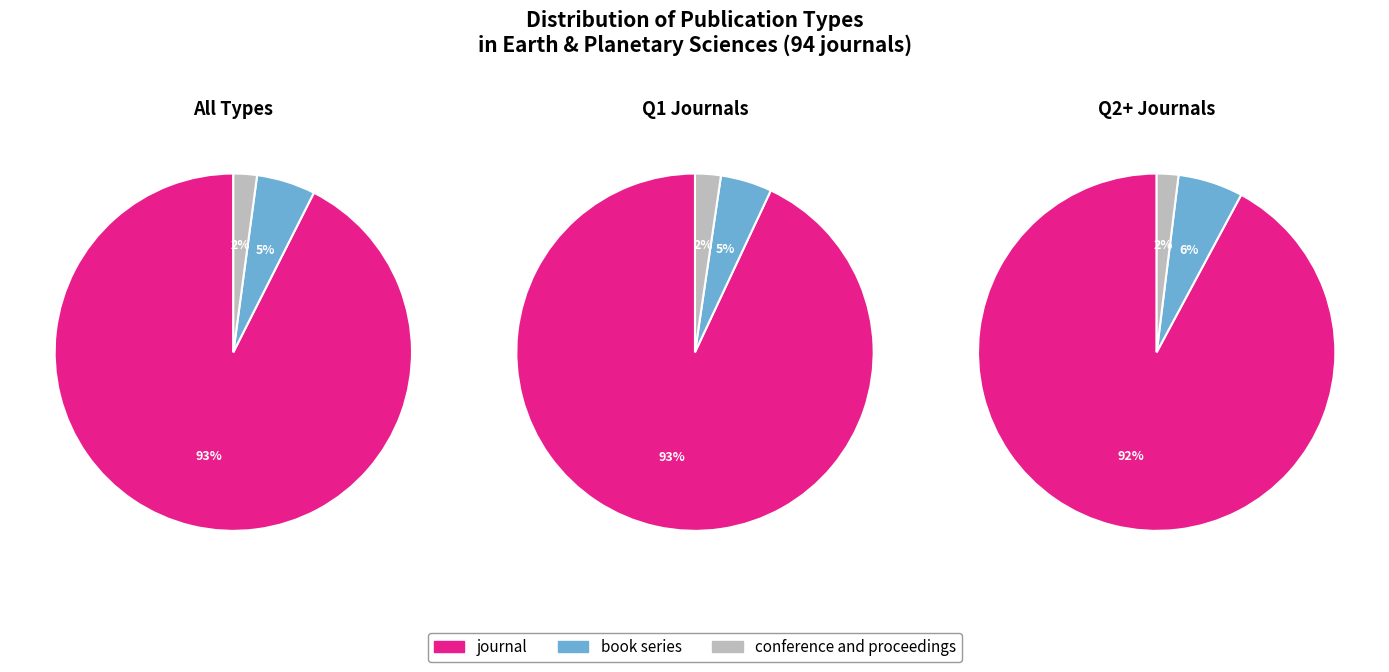

What is the largest slice in the pie chart?

journal